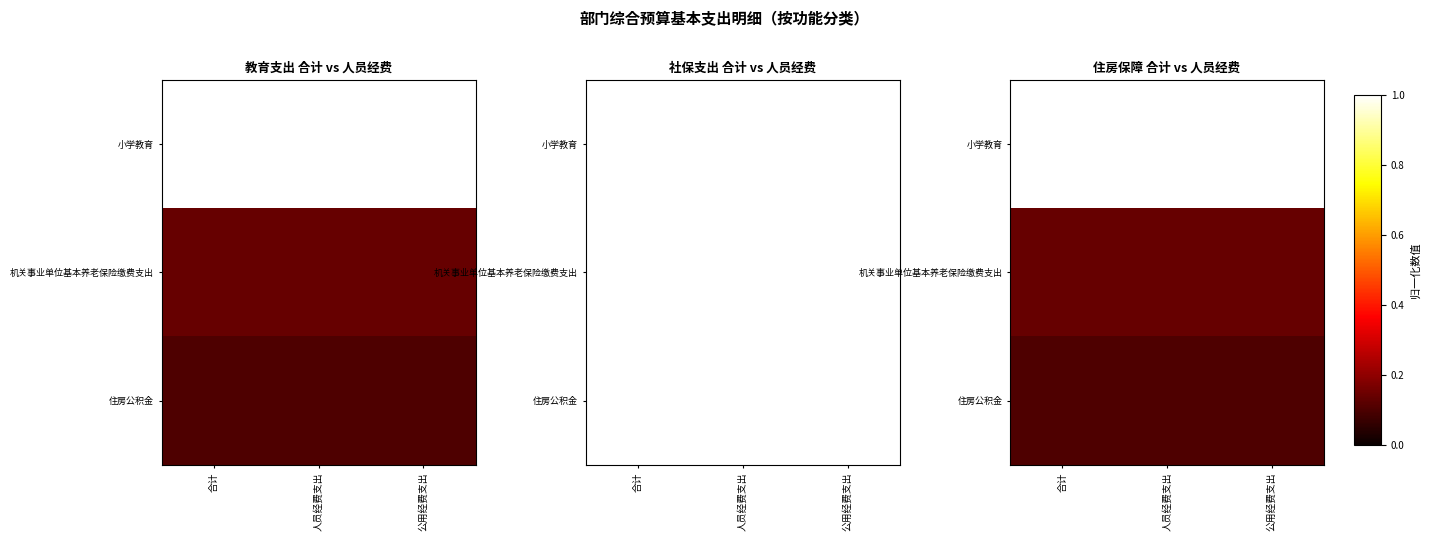

At 合计, list the series in order from largest to smallest.

小学教育, 机关事业单位基本养老保险缴费支出, 住房公积金